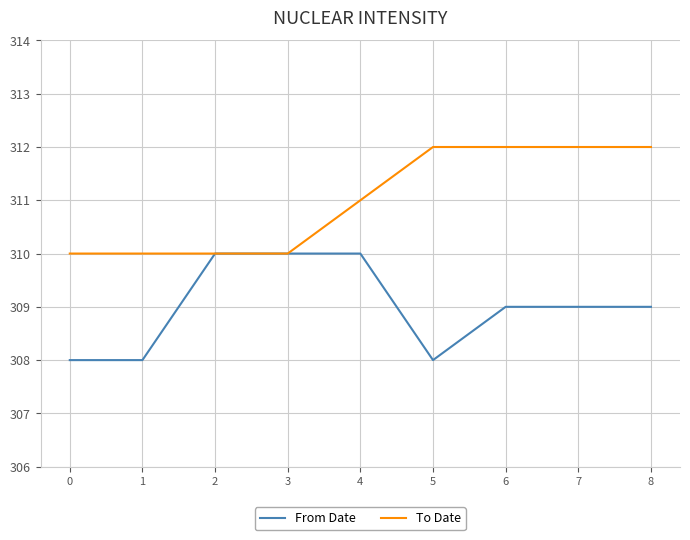

How many distinct data groups are displayed?

2